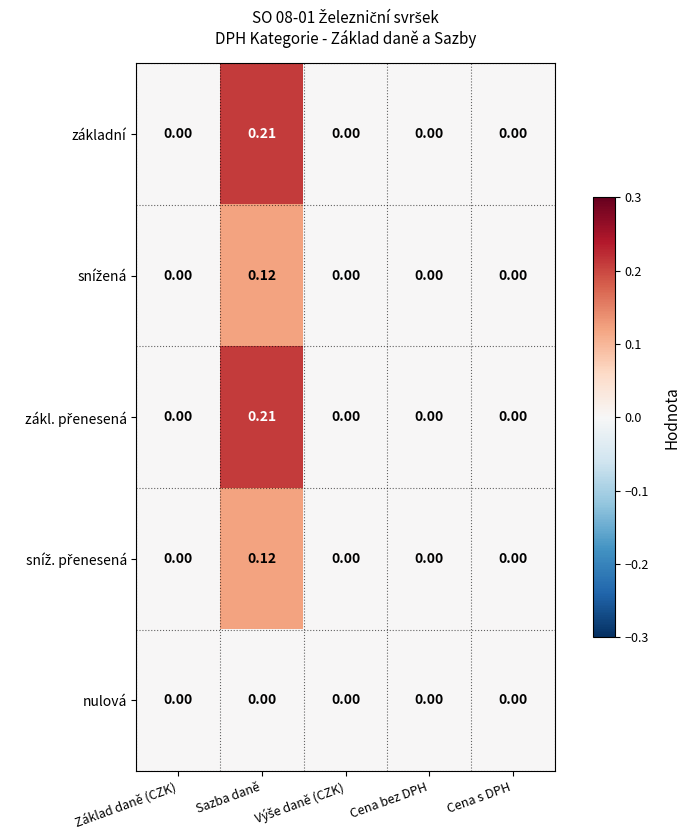

How many series are shown in this chart?

5